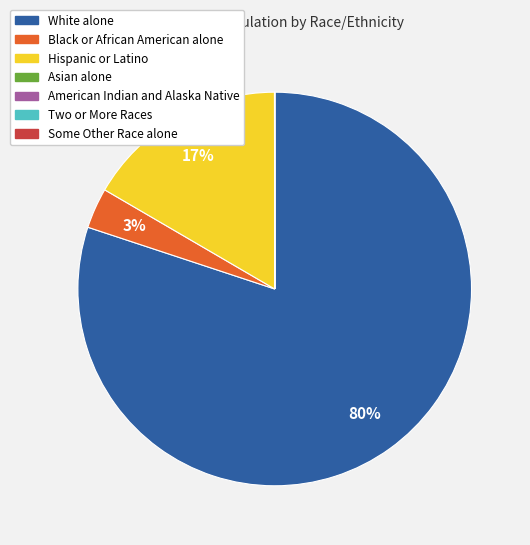

To the nearest percent, what portion does Black or African American alone represent?

3%